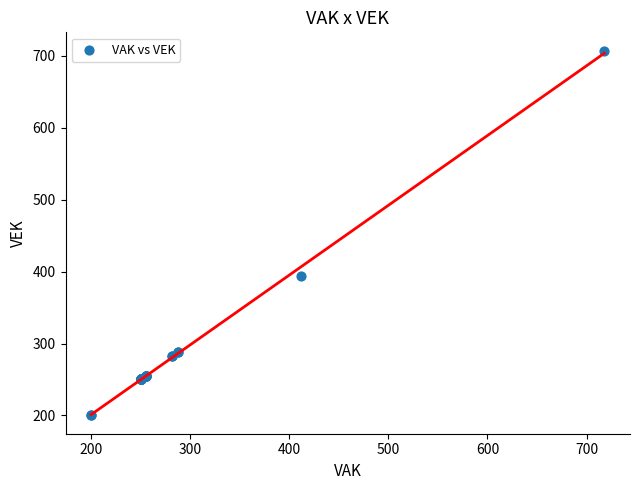

What Y value in the scatter plot is closest to 453?

394